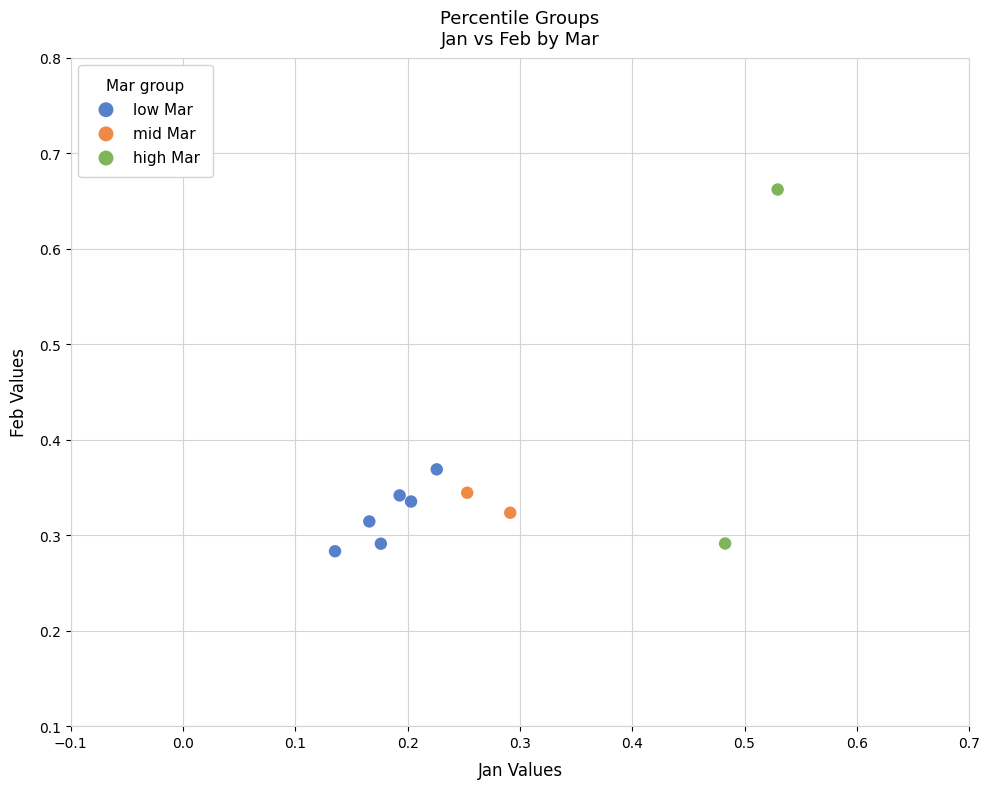

Which series reaches the maximum Y coordinate?

high Mar